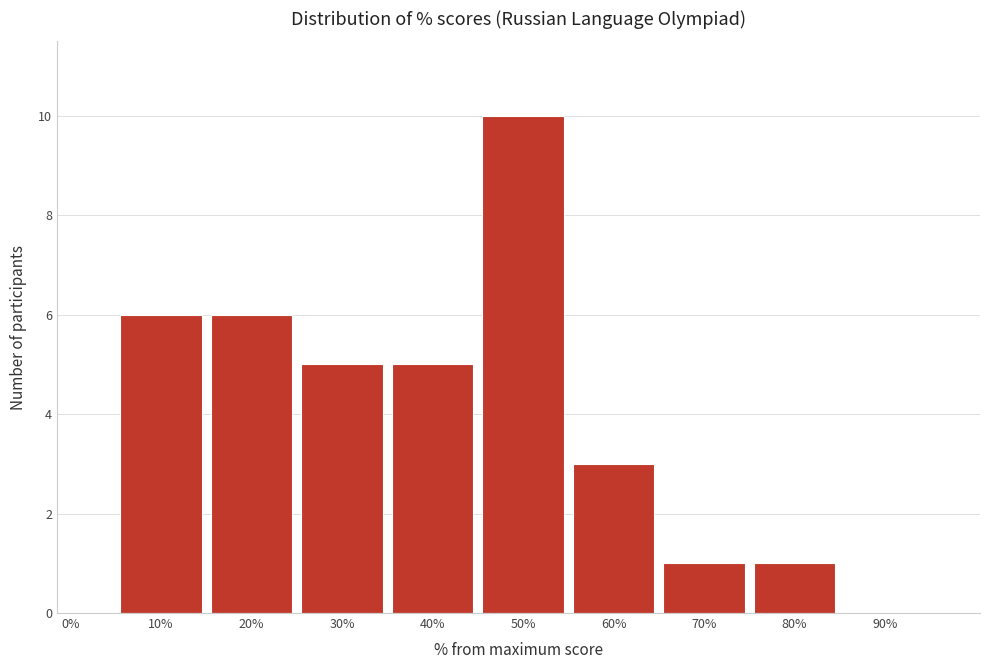

Reading left to right, extract all data points from this chart.

0%=0	10%=6	20%=6	30%=5	40%=5	50%=10	60%=3	70%=1	80%=1	90%=0